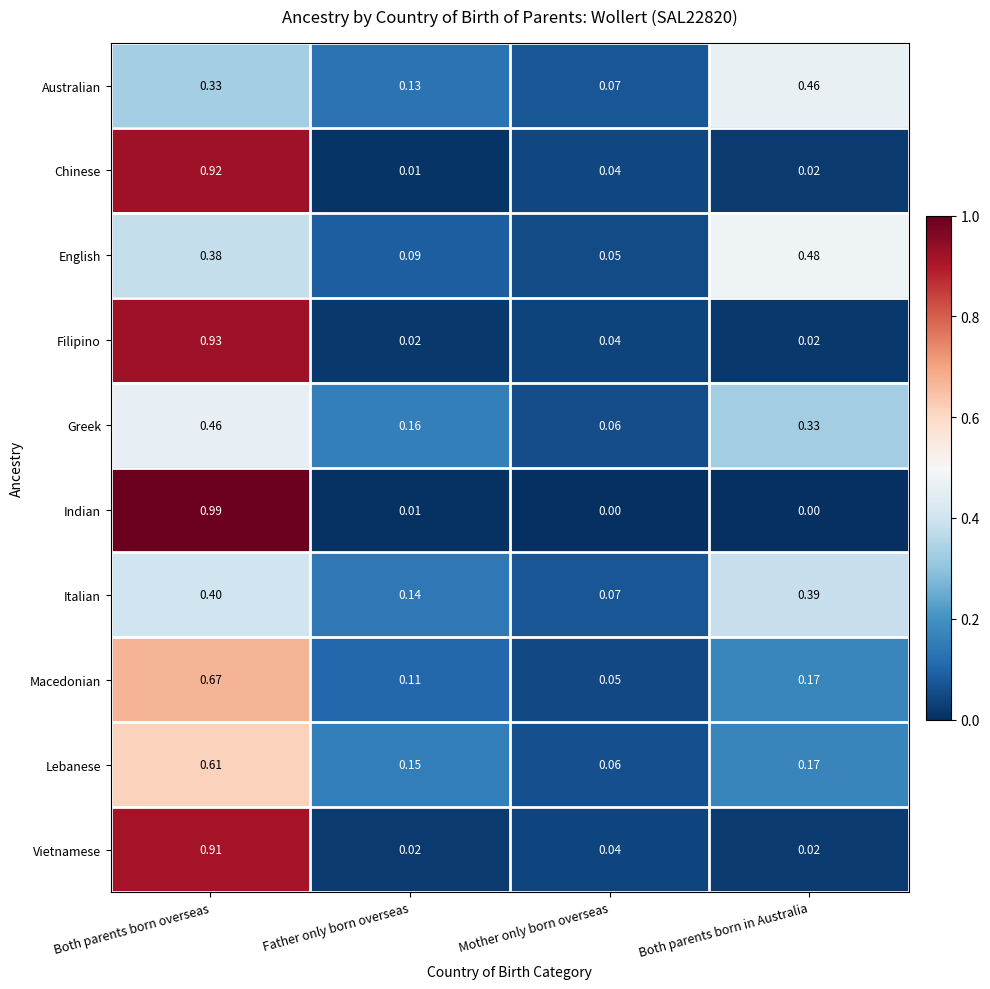

Which series has the widest spread of values?

Indian